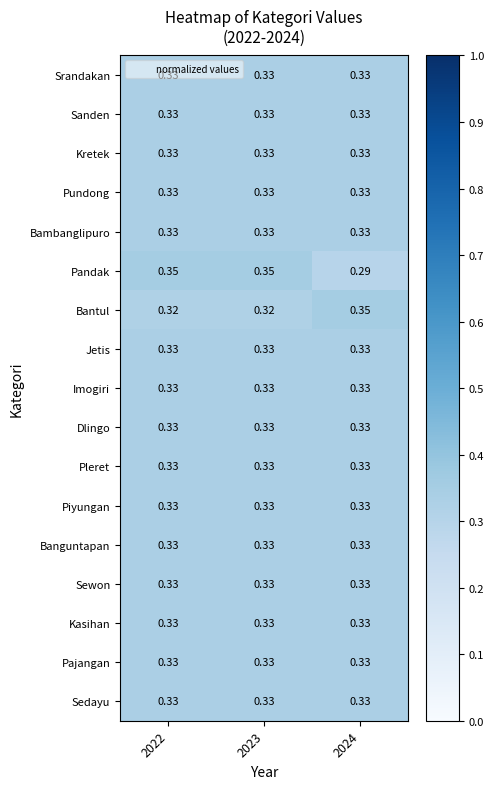

Between 2022 and 2024, which series saw the biggest shift?

Pandak